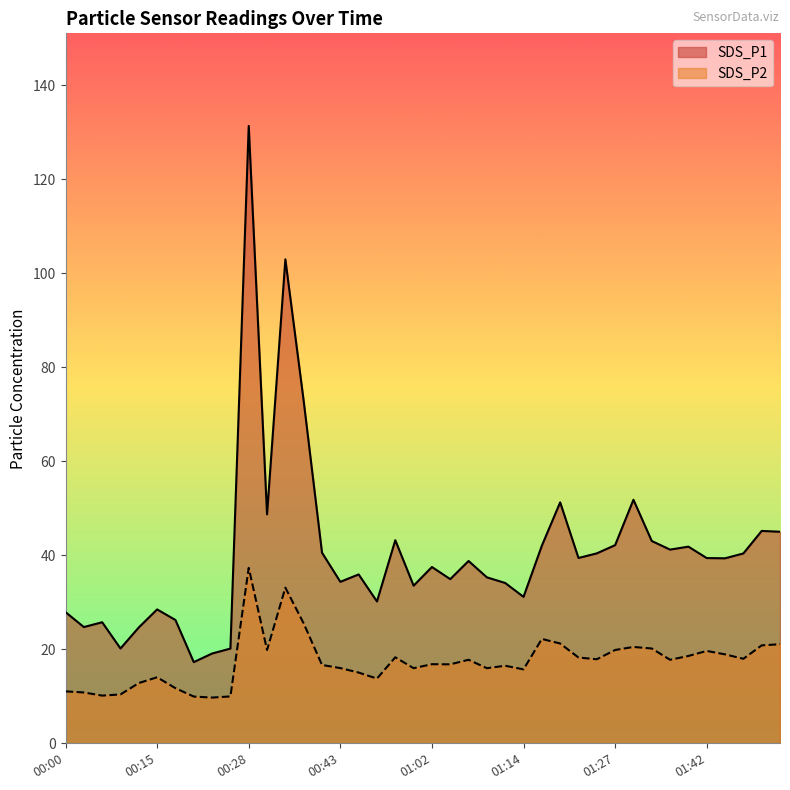

How many interior local peaks does the SDS_P2 series have?

10